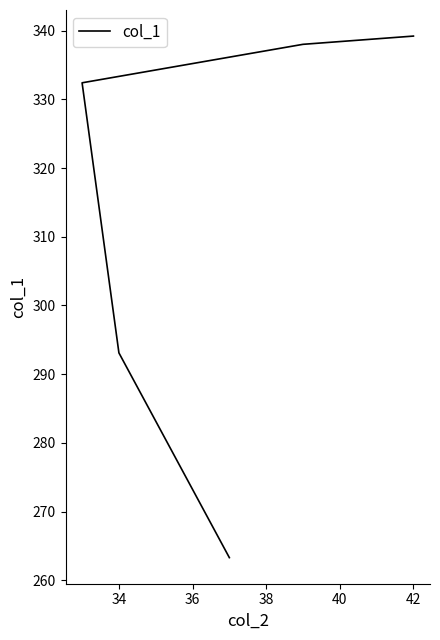

How many data points are less than 332?

2